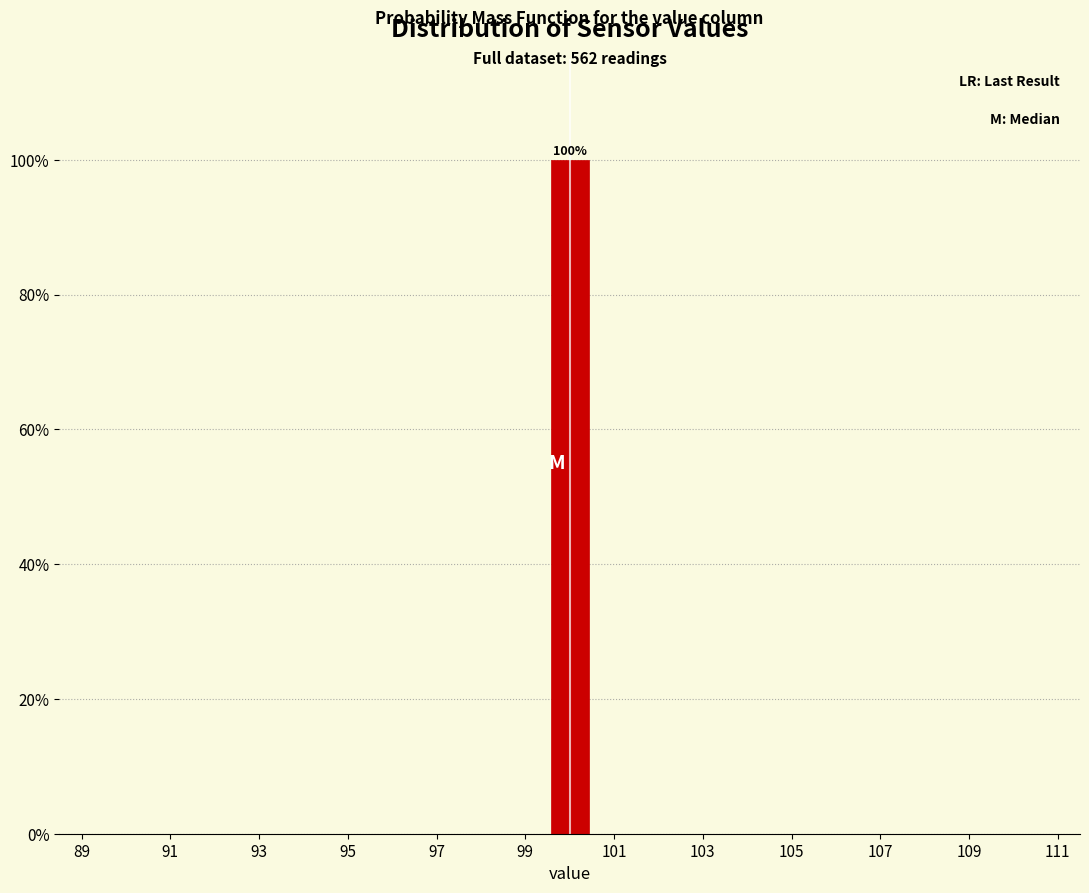

Which range on the x-axis has the tallest bar?

99.5 to 100.5